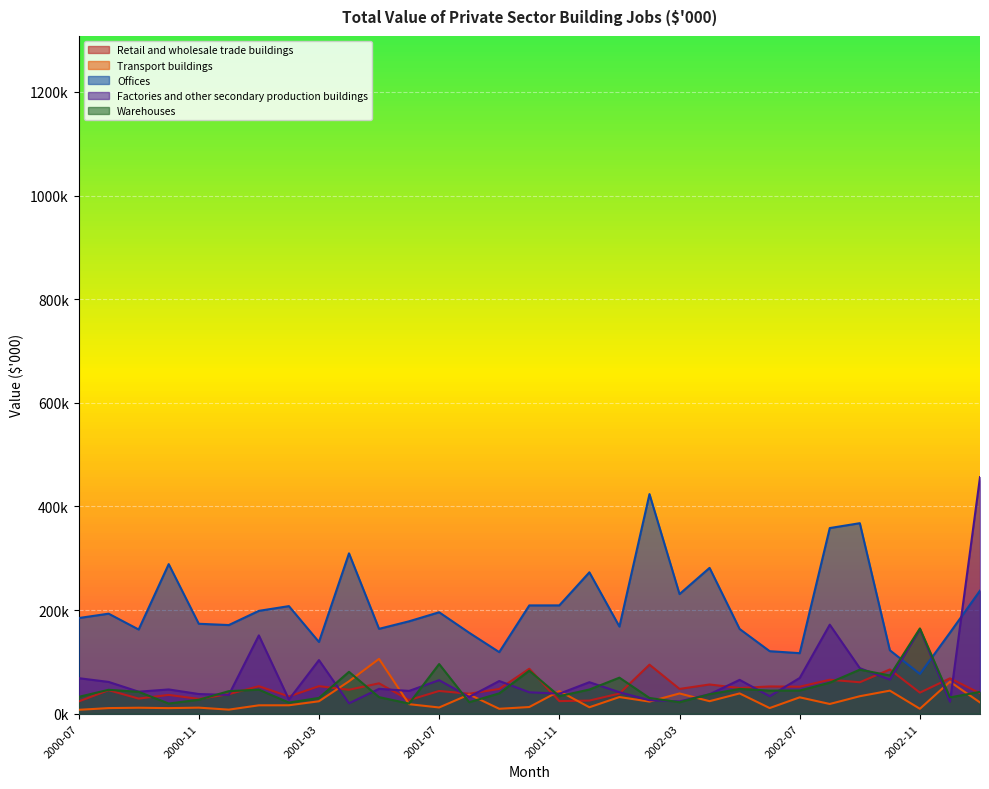

What is the total value across all series at 2002-04?

437552